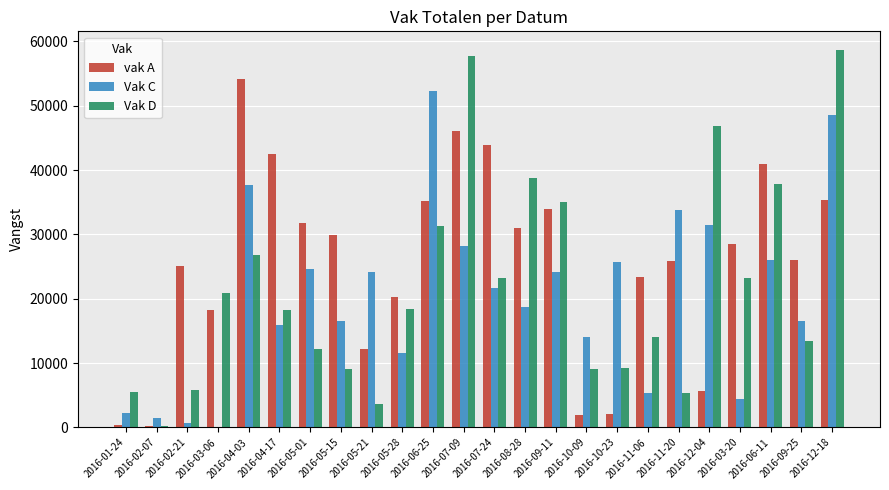

What is the sum of all vak A values?

614102